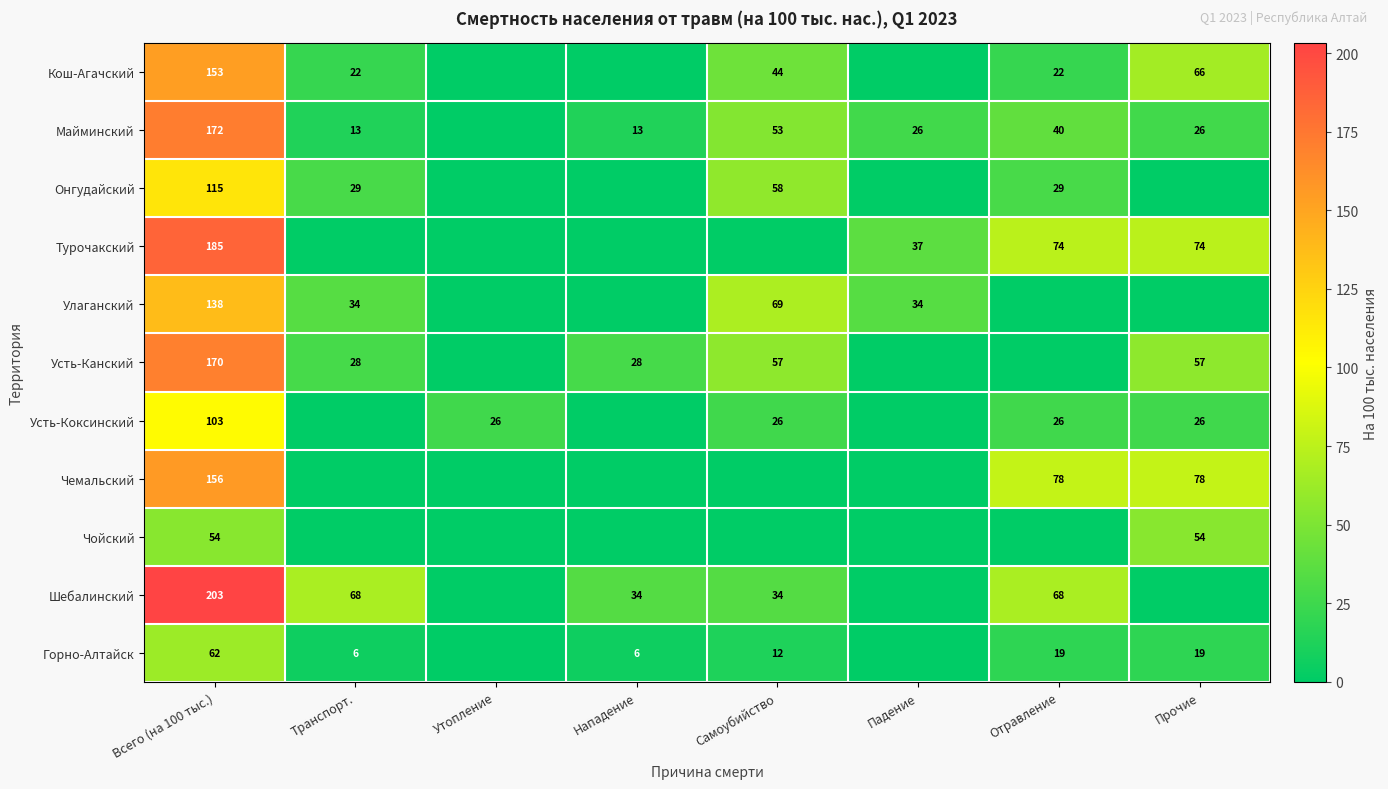

True or false: Усть-Канский has a value of 36 at Прочие.

False